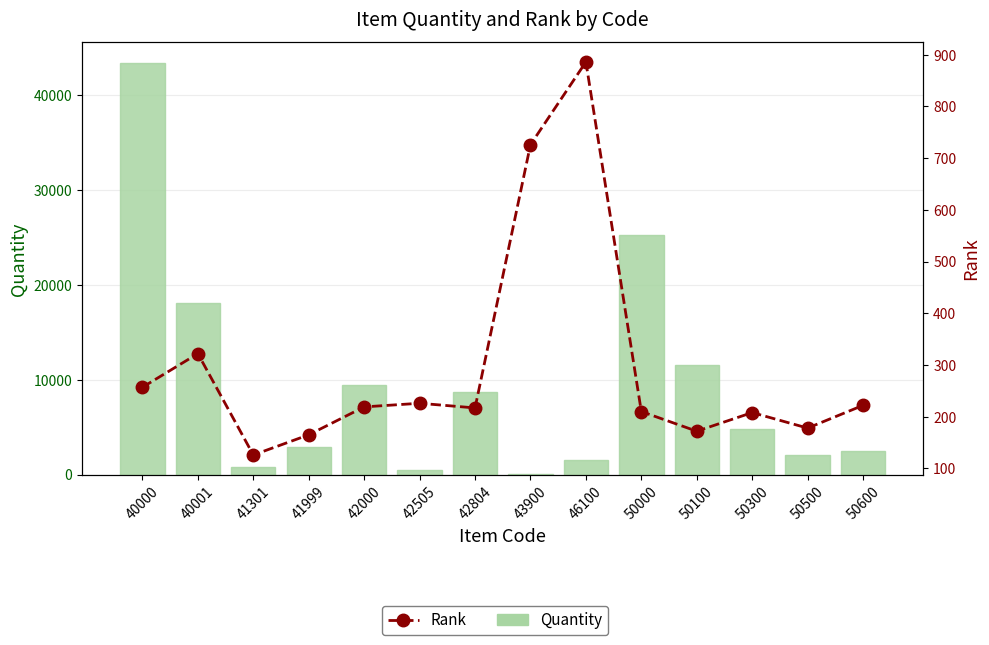

Which category has the lowest value in the Rank series?

41301